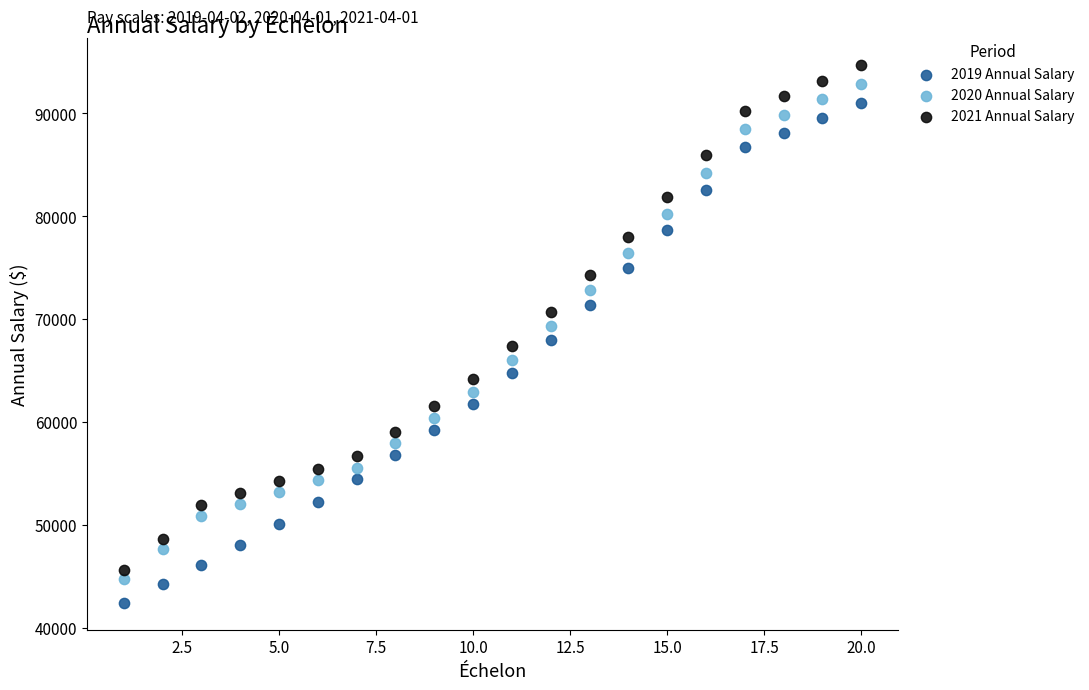

Which series contains the highest Y value?

2021 Annual Salary